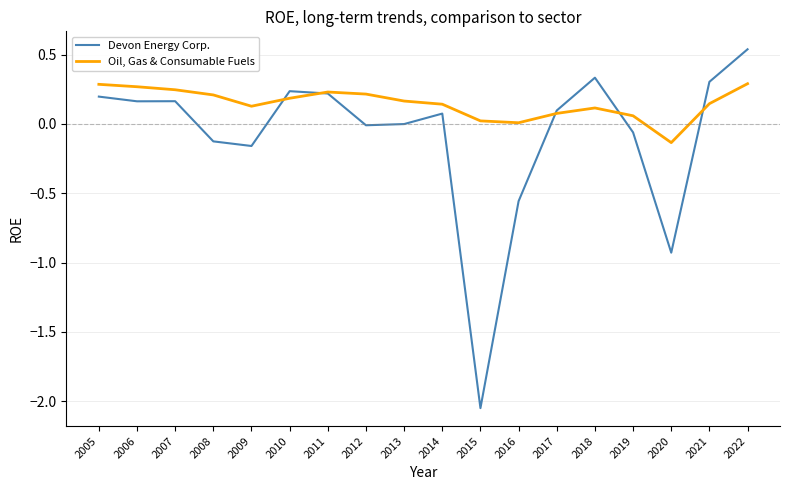

At which category does the chart reach its peak across all series?

2022